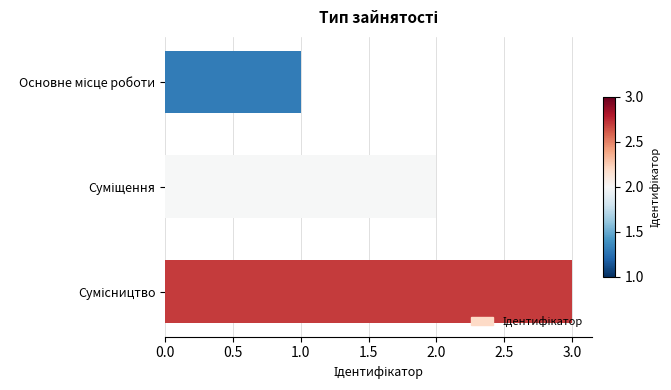

Does the chart contain any negative values?

No